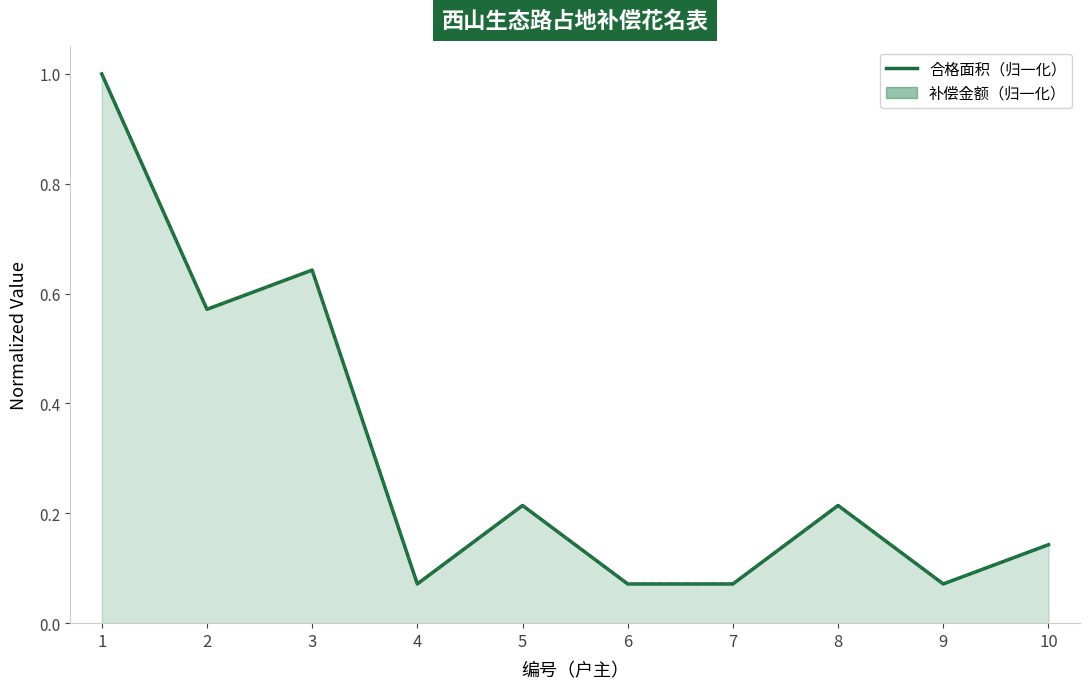

Is it true that the value at 8 is 0.2?

True